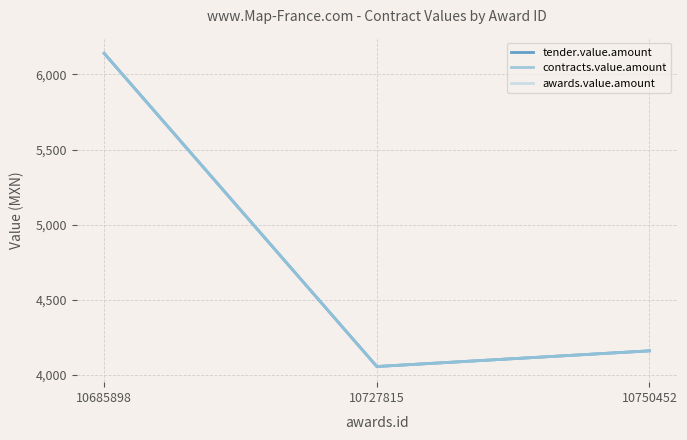

What is the difference between the maximum and minimum values in the tender.value.amount series?

2084.4